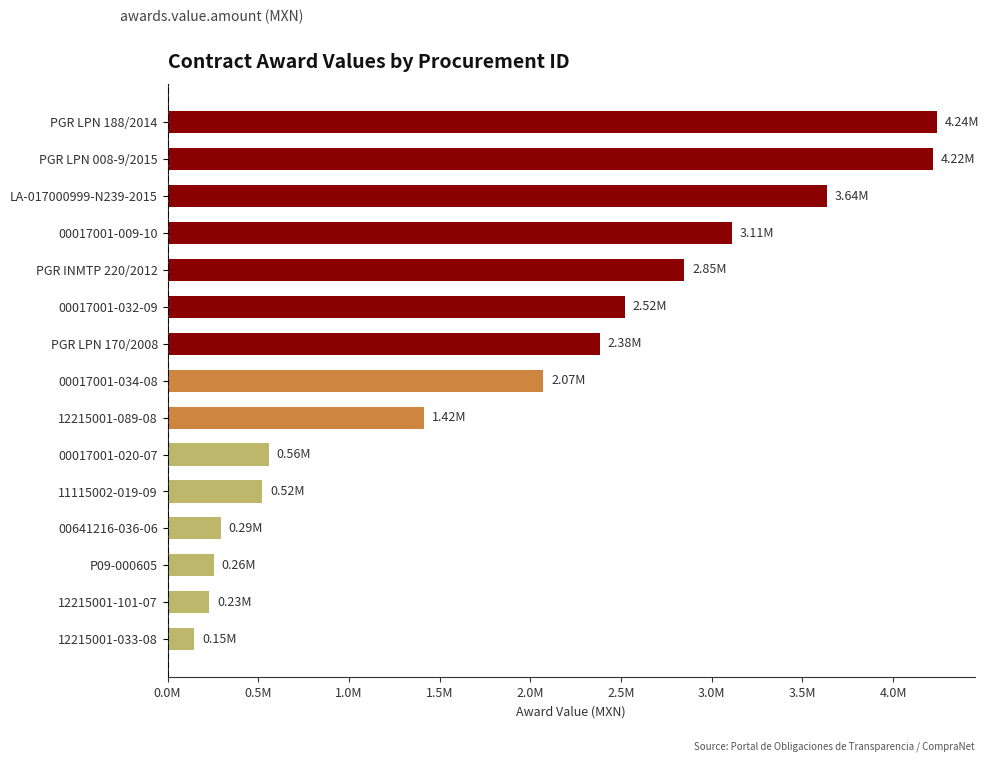

What is the average value?

1897428.4